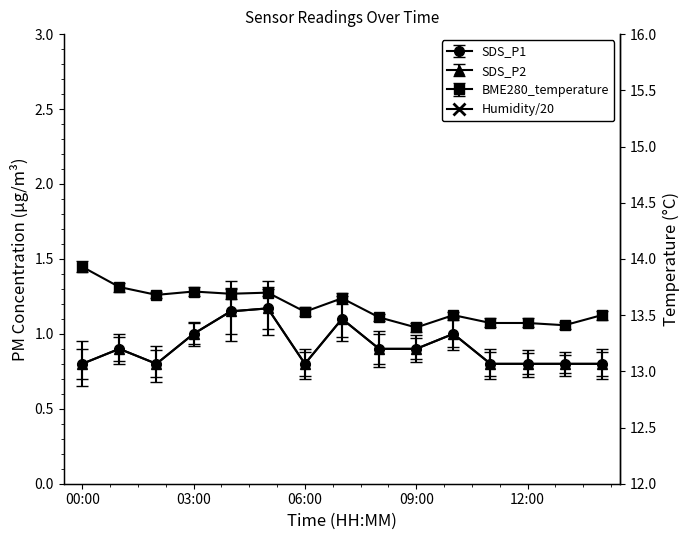

Where is the first local maximum for BME280_temperature?

03:00